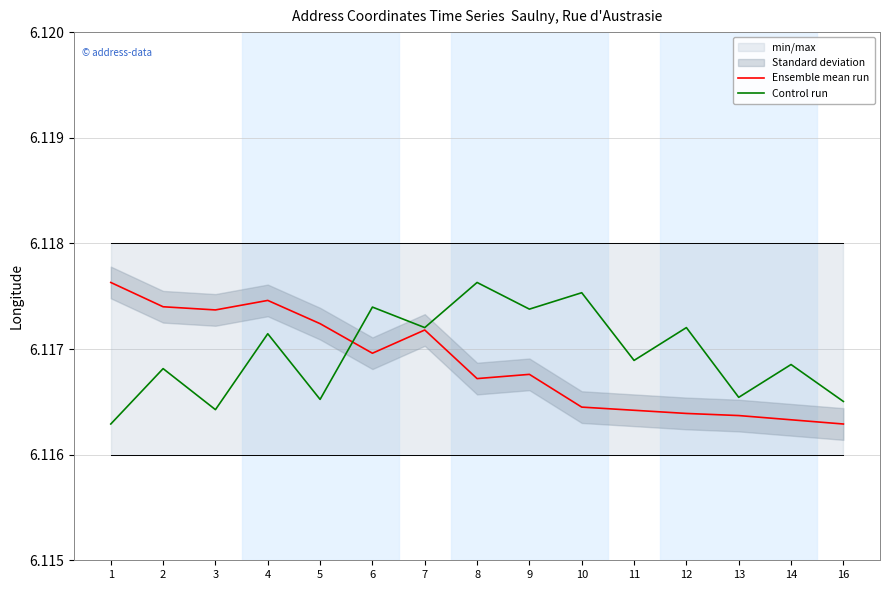

Reading left to right, extract all data points from this chart.

Ensemble mean run: 6.1	6.1	6.1	6.1	6.1	6.1	6.1	6.1	6.1	6.1	6.1	6.1	6.1	6.1	6.1
Control run: 6.1	6.1	6.1	6.1	6.1	6.1	6.1	6.1	6.1	6.1	6.1	6.1	6.1	6.1	6.1